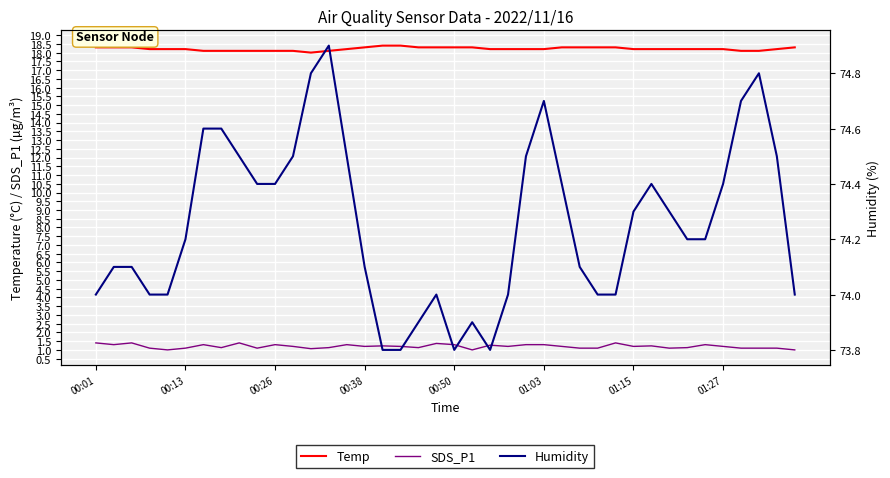

True or false: Humidity has more than 0 interior local peaks.

True